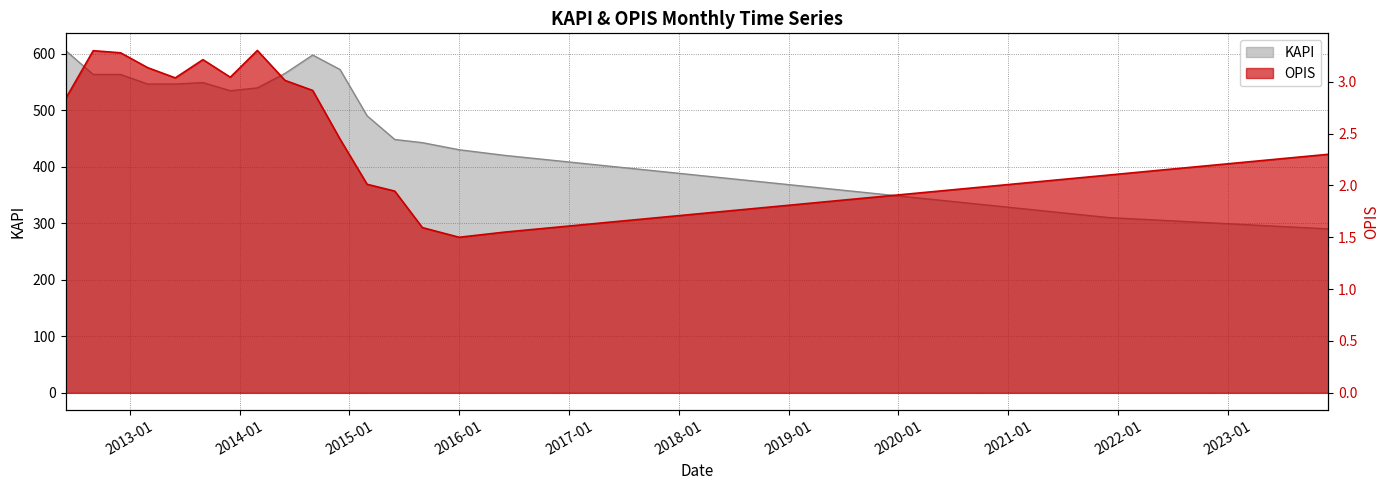

How many categories are shown in the chart?

31